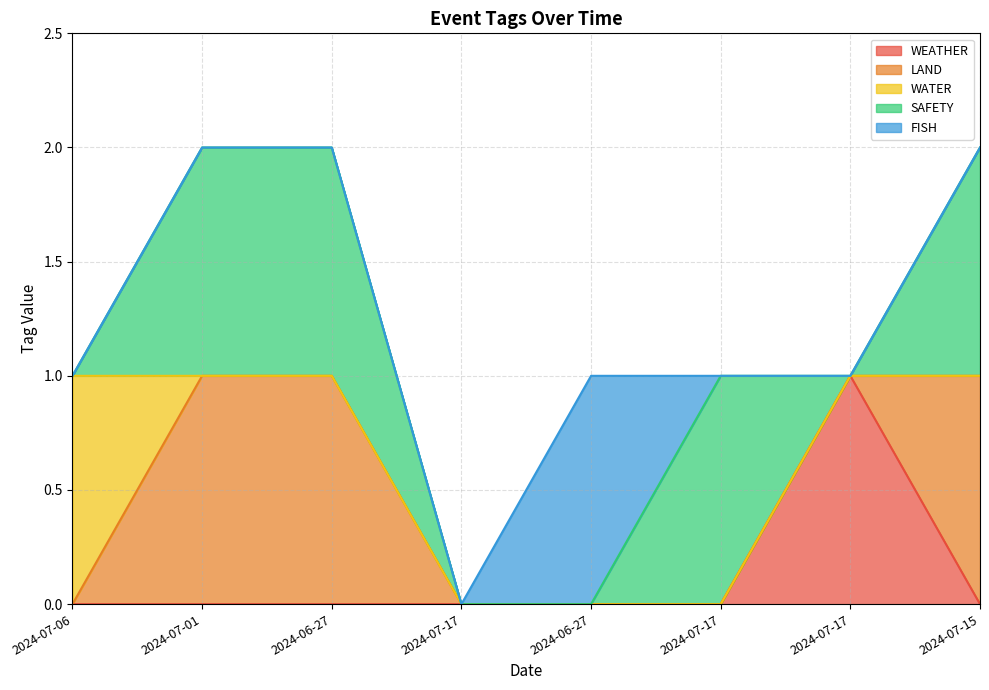

Reading left to right, extract all data points from this chart.

WEATHER: 0	0	0	0	0	0	1	0
LAND: 0	1	1	0	0	0	0	1
WATER: 1	0	0	0	0	0	0	0
SAFETY: 0	1	1	0	0	1	0	1
FISH: 0	0	0	0	1	0	0	0